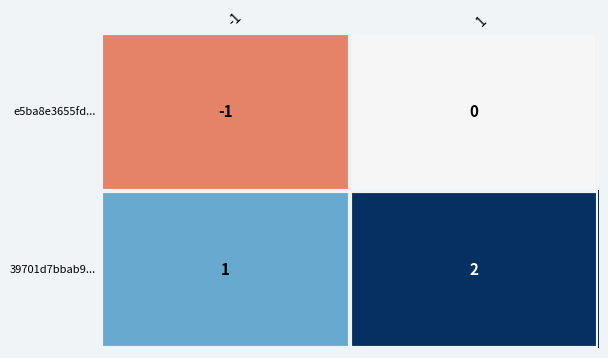

Reading left to right, list all the values displayed in this chart.

e5ba8e3655fd...: -1	0
39701d7bbab9...: 1	2